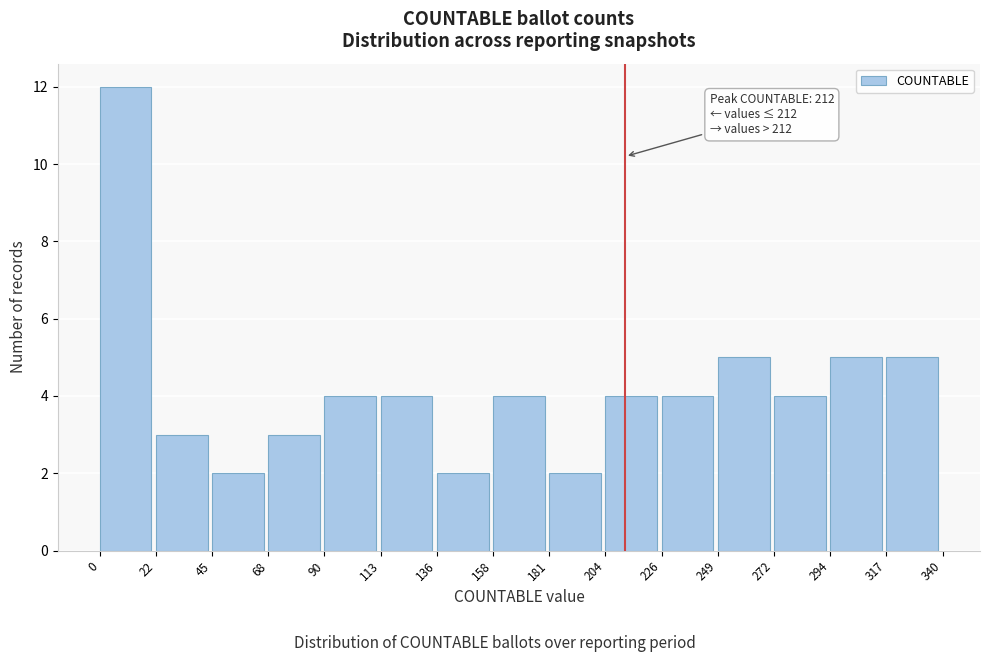

Which range on the x-axis has the tallest bar?

0 to 22